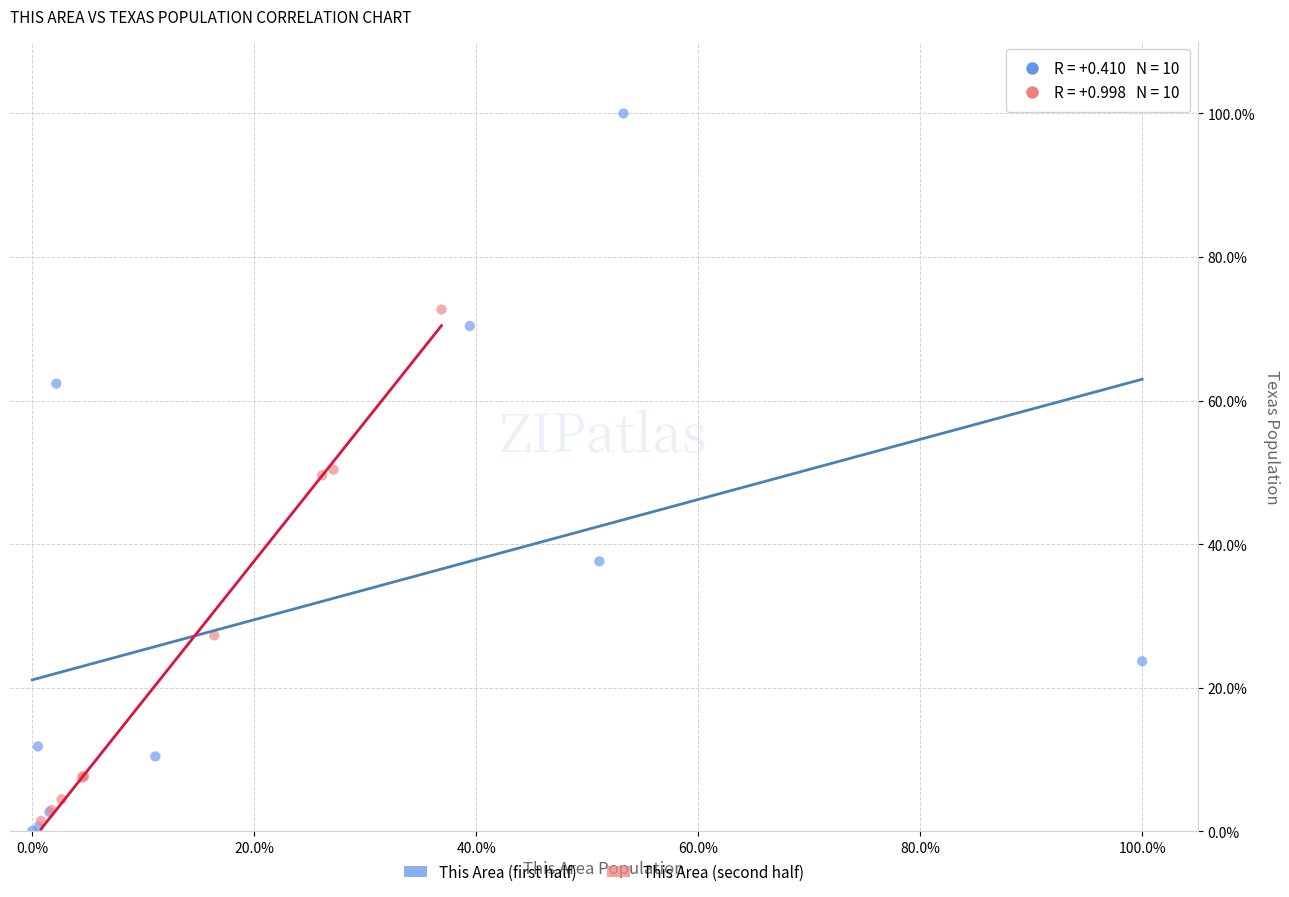

What are all the series names shown in the legend?

This Area (first half), This Area (second half)